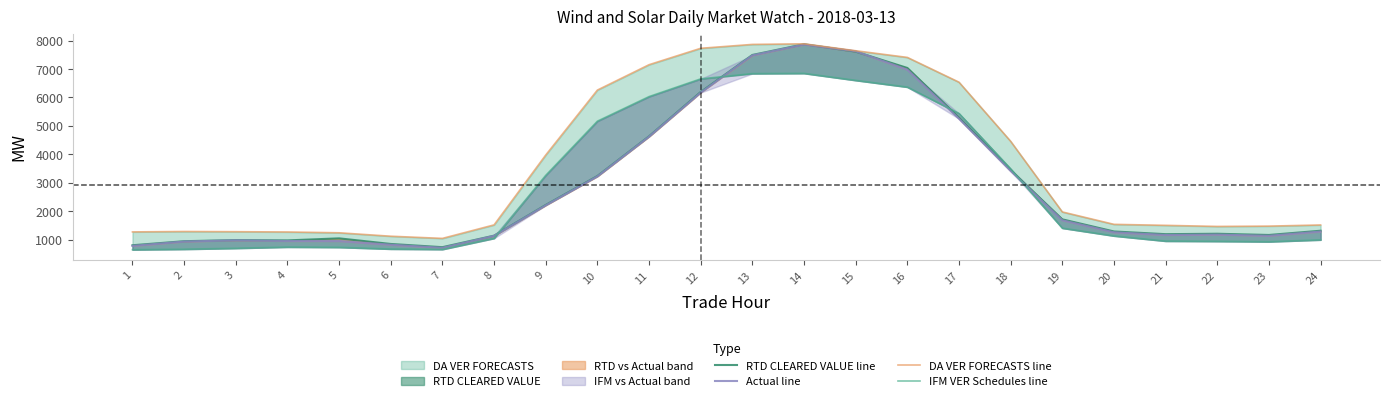

What value does the RTD CLEARED VALUE line series have at 5?

1046.3